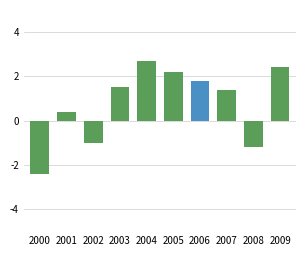

Reading right to left, what are all the values shown in this chart?

2009=2.4	2008=-1.2	2007=1.4	2006=1.8	2005=2.2	2004=2.7	2003=1.5	2002=-1.0	2001=0.4	2000=-2.4